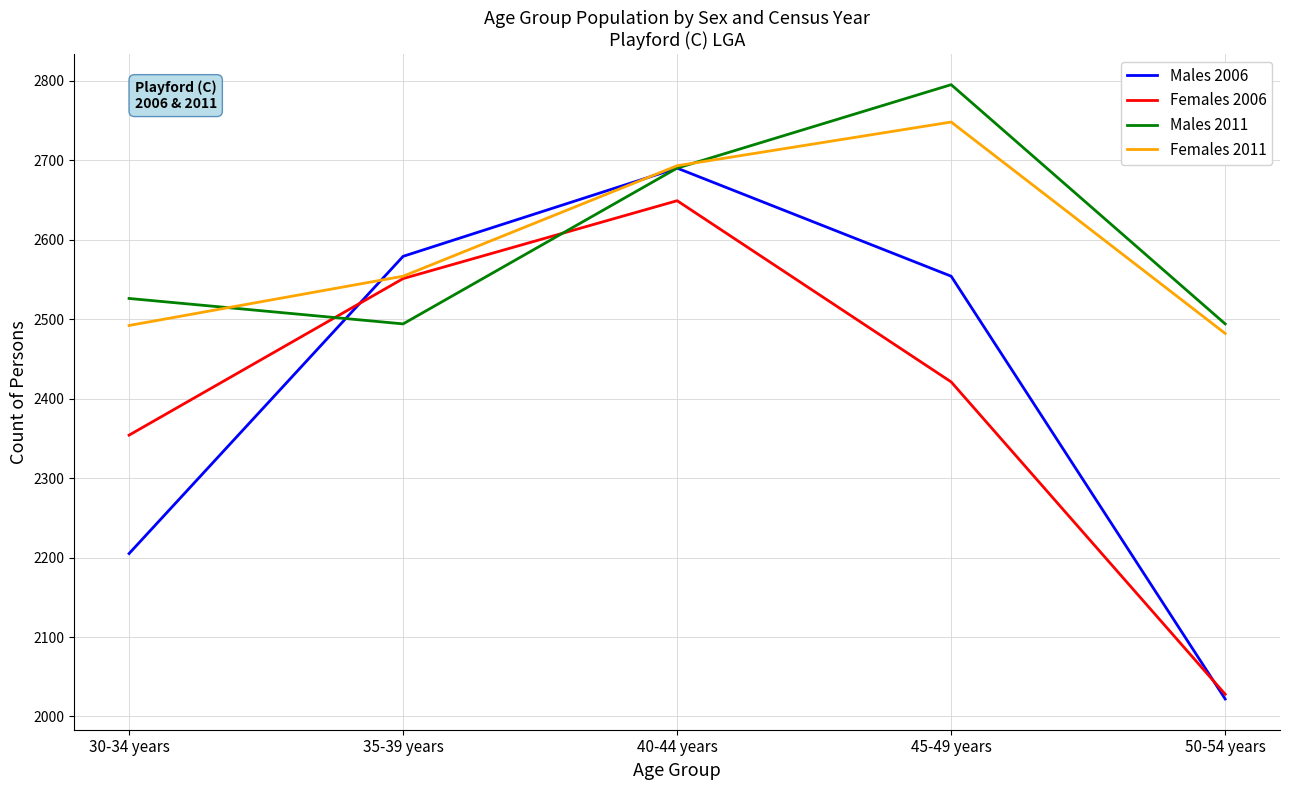

Which series ends up on top after the final intersection of Males 2006 and Females 2011?

Females 2011